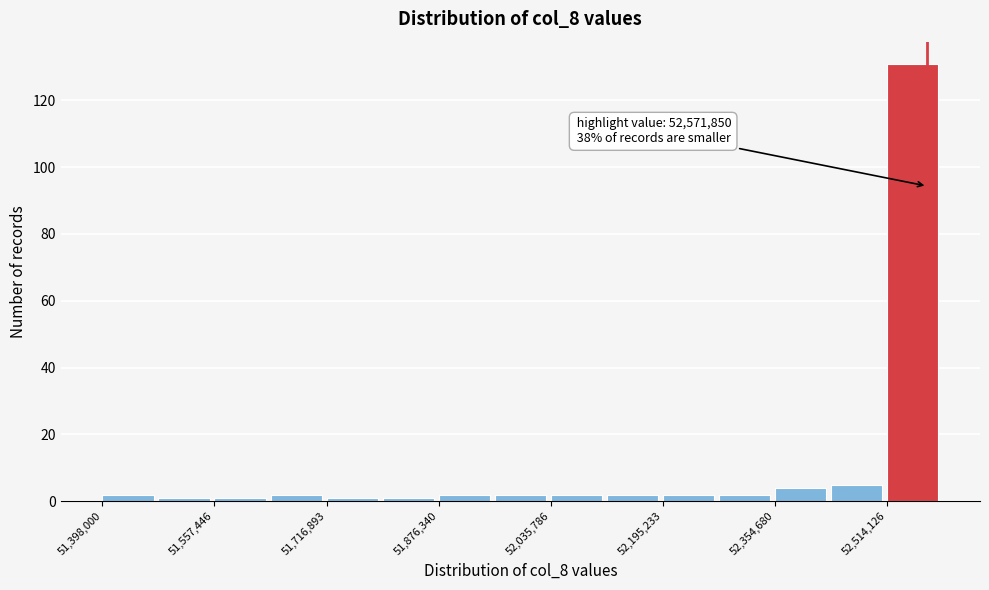

Read against the x-axis, roughly where is the centre of the tallest bar?

52560000